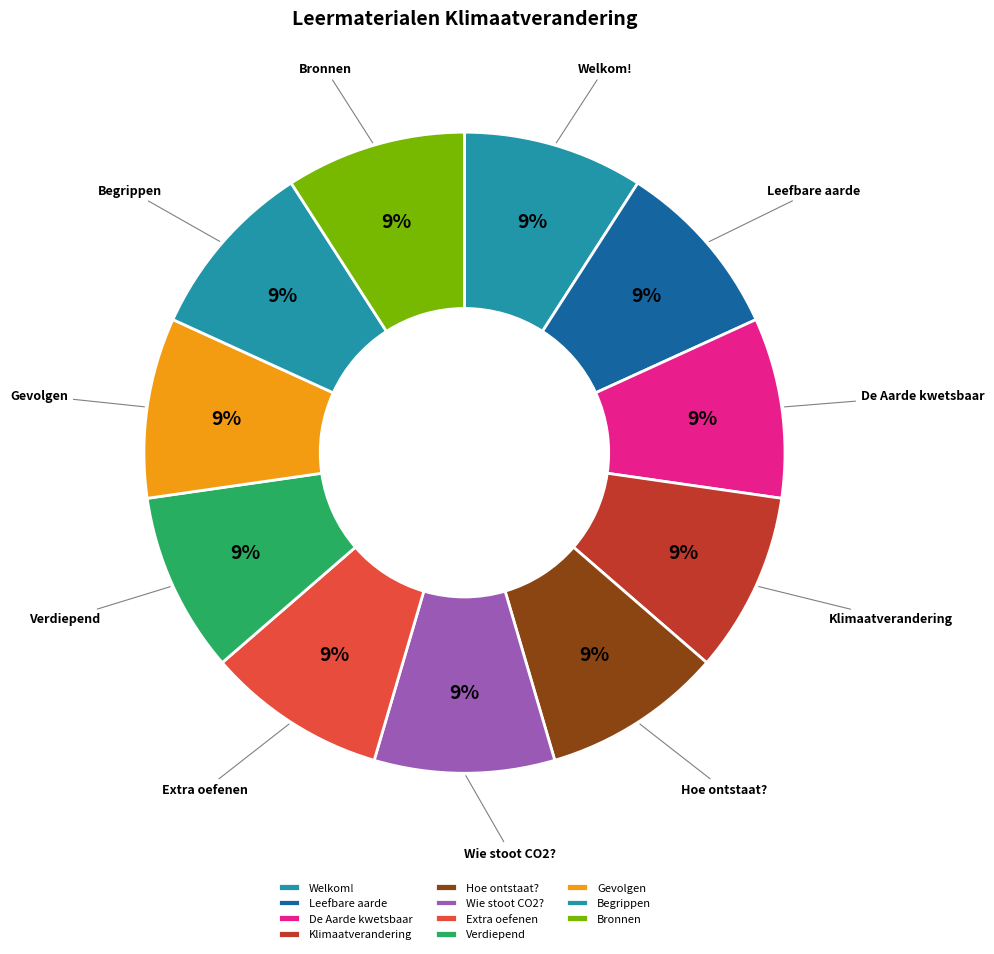

Does Welkom! account for over 50% of the chart?

No